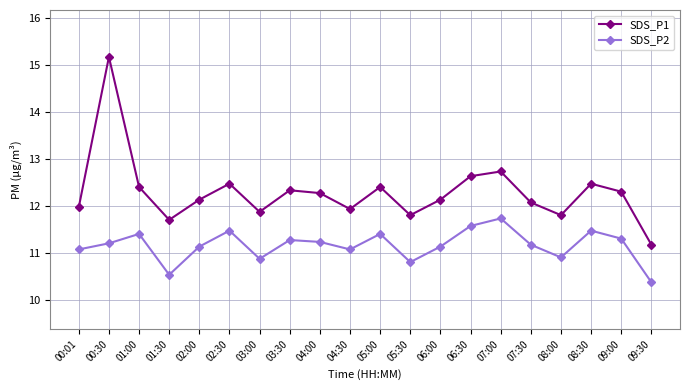

True or false: SDS_P2 has more than 1 points higher than both neighbors.

True